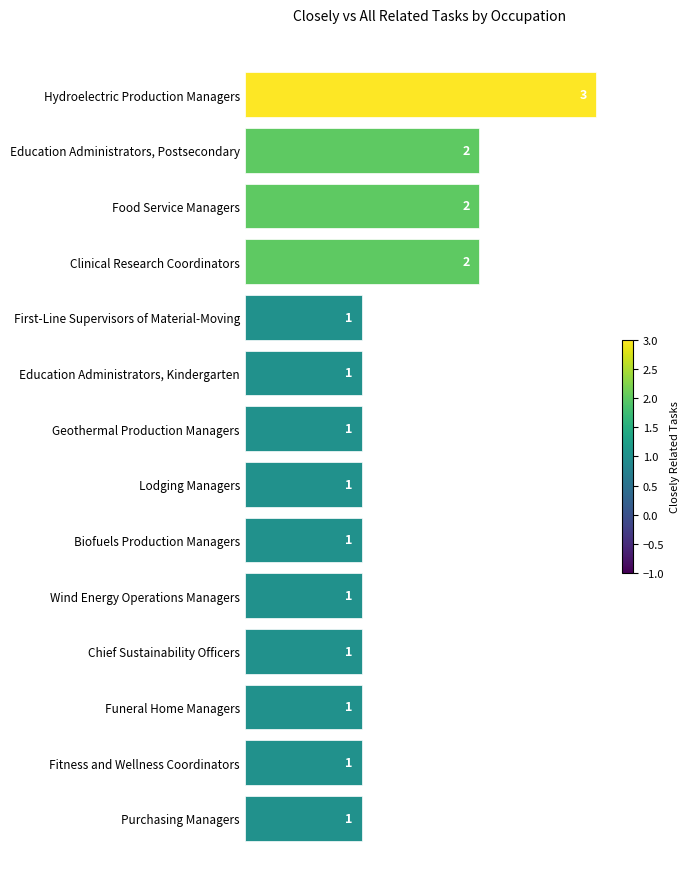

How many values are between 1 and 2?

13